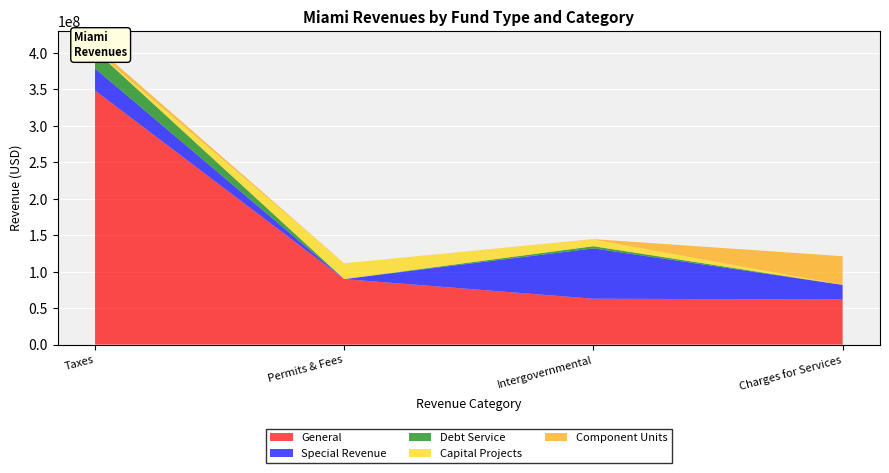

Reading right to left, list all the values displayed in this chart.

General: Charges for Services=61764966	Intergovernmental=62915749	Permits & Fees=89801702	Taxes=348538991
Special Revenue: Charges for Services=20146288	Intergovernmental=69053113	Permits & Fees=134498	Taxes=30325519
Debt Service: Charges for Services=0	Intergovernmental=3000000	Permits & Fees=0	Taxes=24848727
Capital Projects: Charges for Services=0	Intergovernmental=9203886	Permits & Fees=21610360	Taxes=21850
Component Units: Charges for Services=39356470	Intergovernmental=500097	Permits & Fees=0	Taxes=6119167